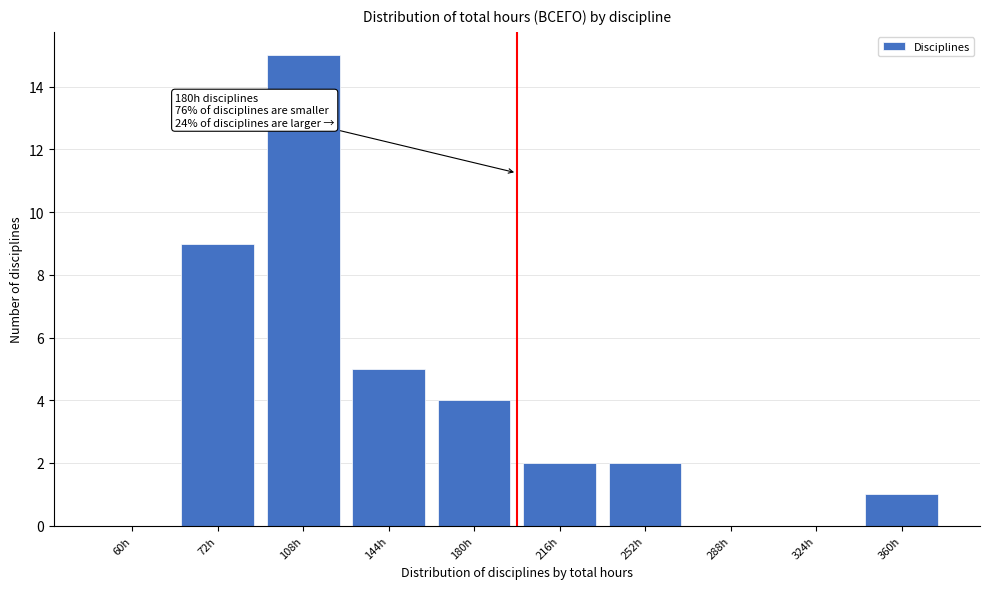

Reading left to right, transcribe all the data shown in this chart.

60h=0	72h=9	108h=15	144h=5	180h=4	216h=2	252h=2	288h=0	324h=0	360h=1